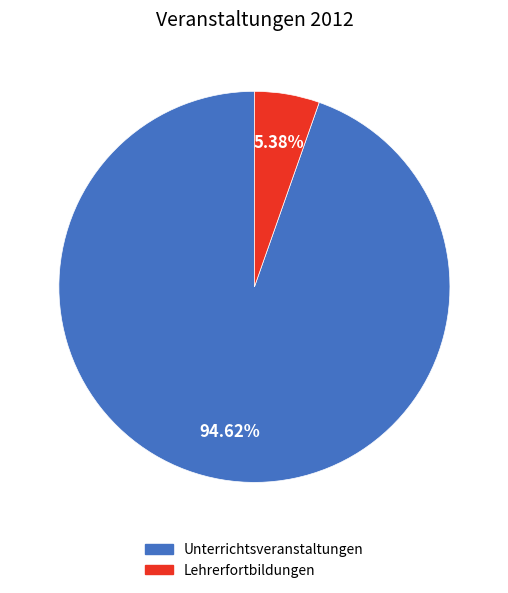

Is the sum of Lehrerfortbildungen and Unterrichtsveranstaltungen greater than half?

Yes